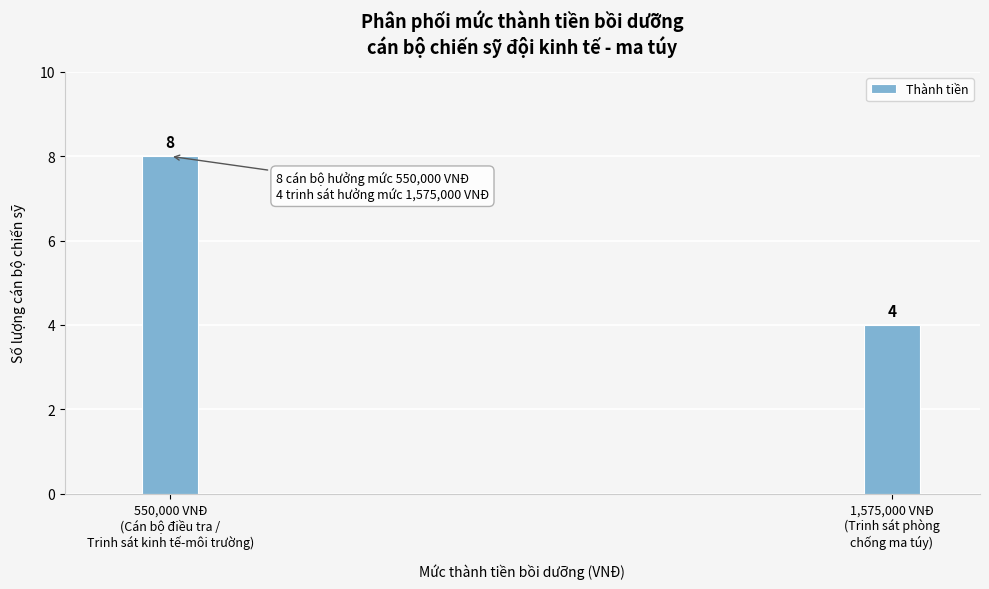

Reading left to right, what are all the values shown in this chart?

8	4